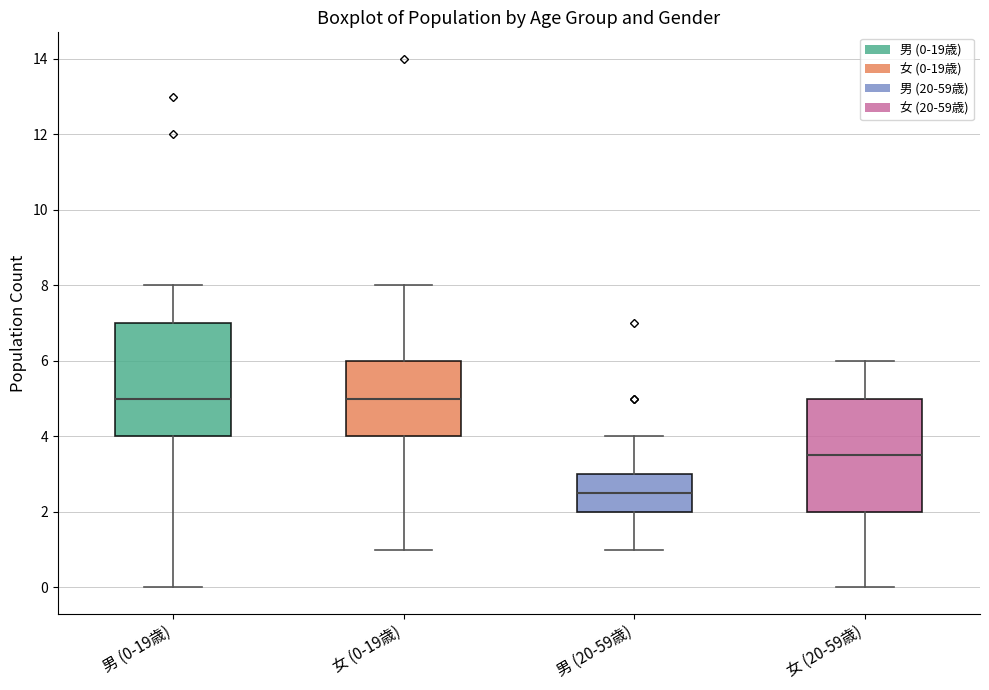

Reading left to right, read every box against the y-axis: the position of its median line, the range the box covers, and the ends of its whiskers. The values are not printed on the chart, so give them approximately, as read against the axis.

男 (0-19歳): median 5.0, box 4.0 to 7.0, whiskers 0.0 to 8.0
女 (0-19歳): median 5.0, box 4.0 to 6.0, whiskers 1.0 to 8.0
男 (20-59歳): median 2.6, box 2.0 to 3.0, whiskers 1.0 to 4.0
女 (20-59歳): median 3.6, box 2.0 to 5.0, whiskers 0.0 to 6.0